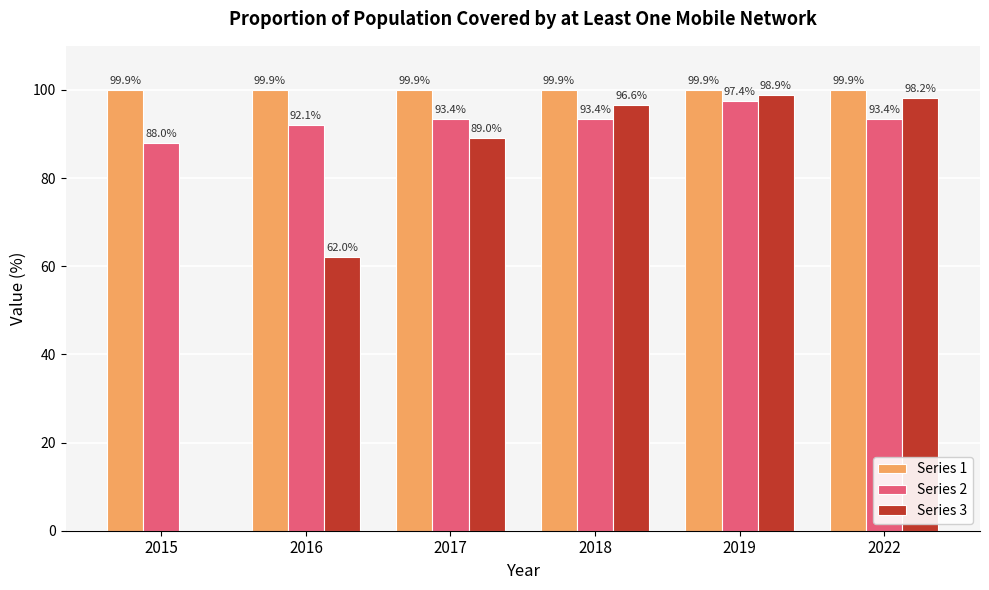

Where is Series 3 nearest to the value 49?

2016